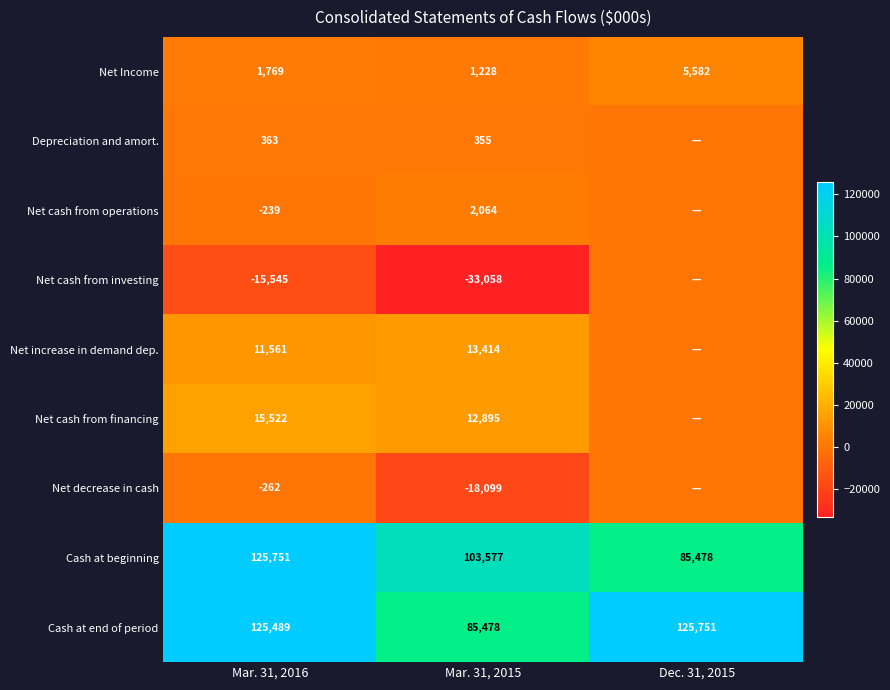

List the labels in order of Cash at end of period value, smallest first.

Mar. 31, 2015, Mar. 31, 2016, Dec. 31, 2015